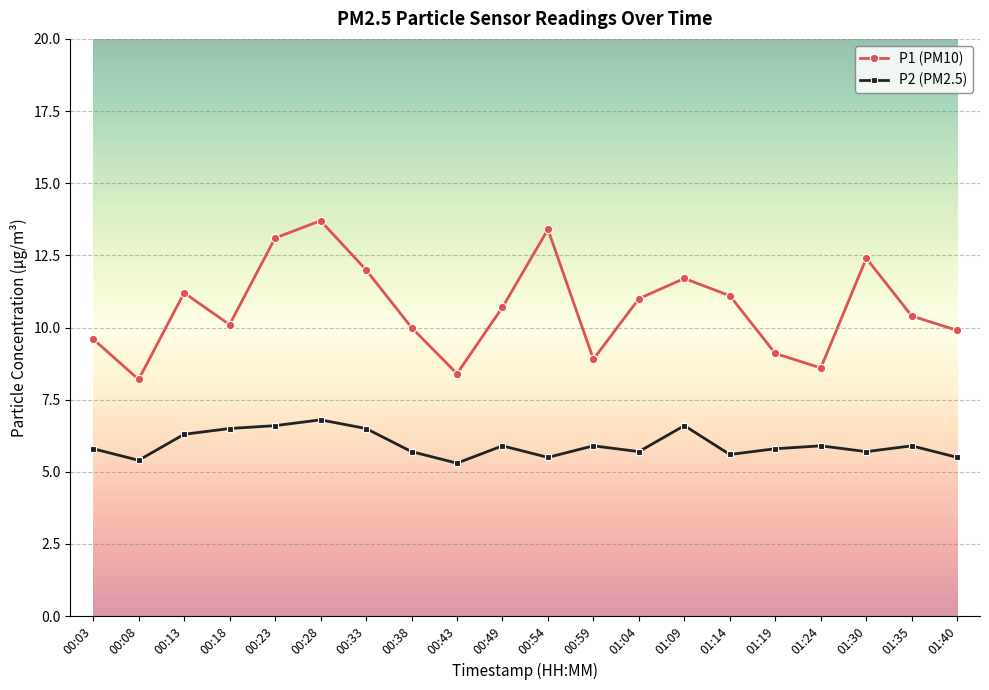

Which series has the widest spread of values?

P1 (PM10)